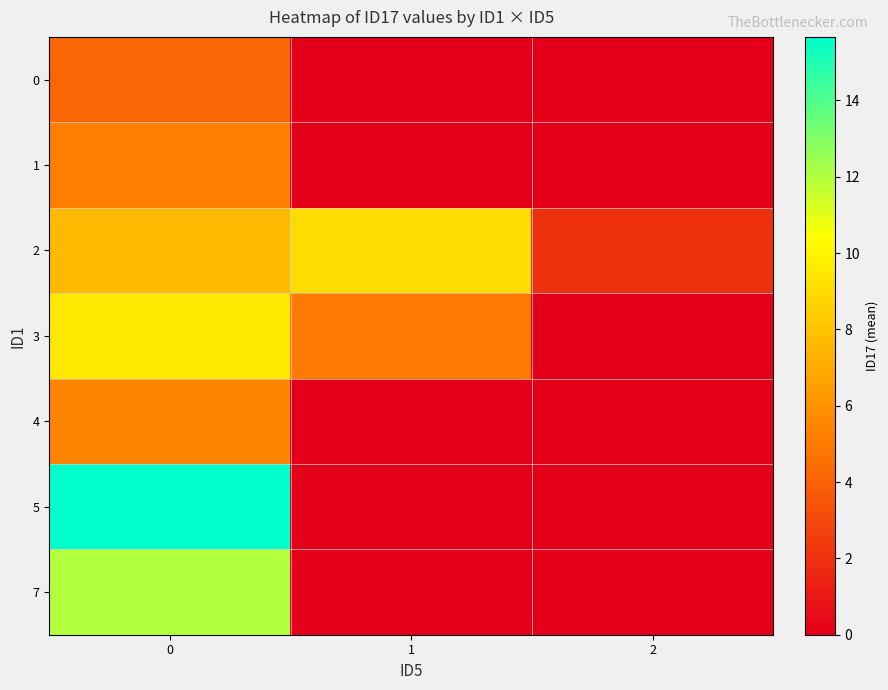

Which label corresponds to the smallest value in the chart?

1